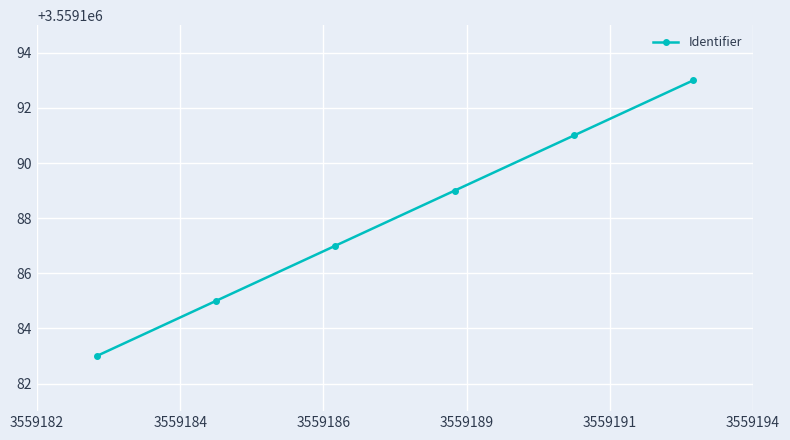

What is the difference between the second highest and second lowest values?

6